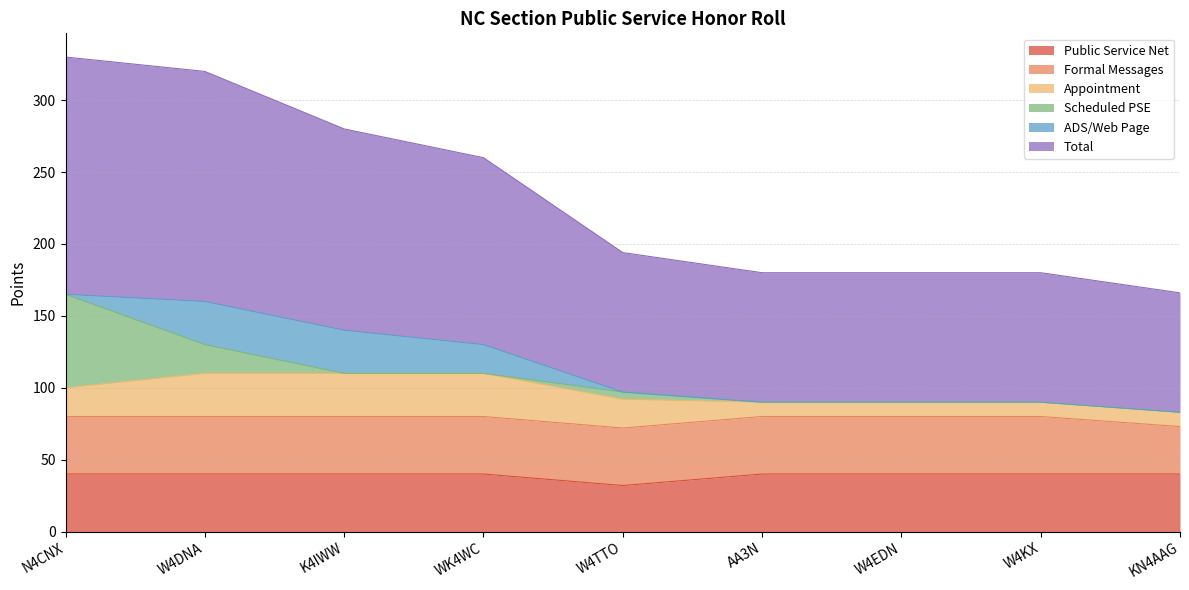

Which category has the highest value across all series?

N4CNX